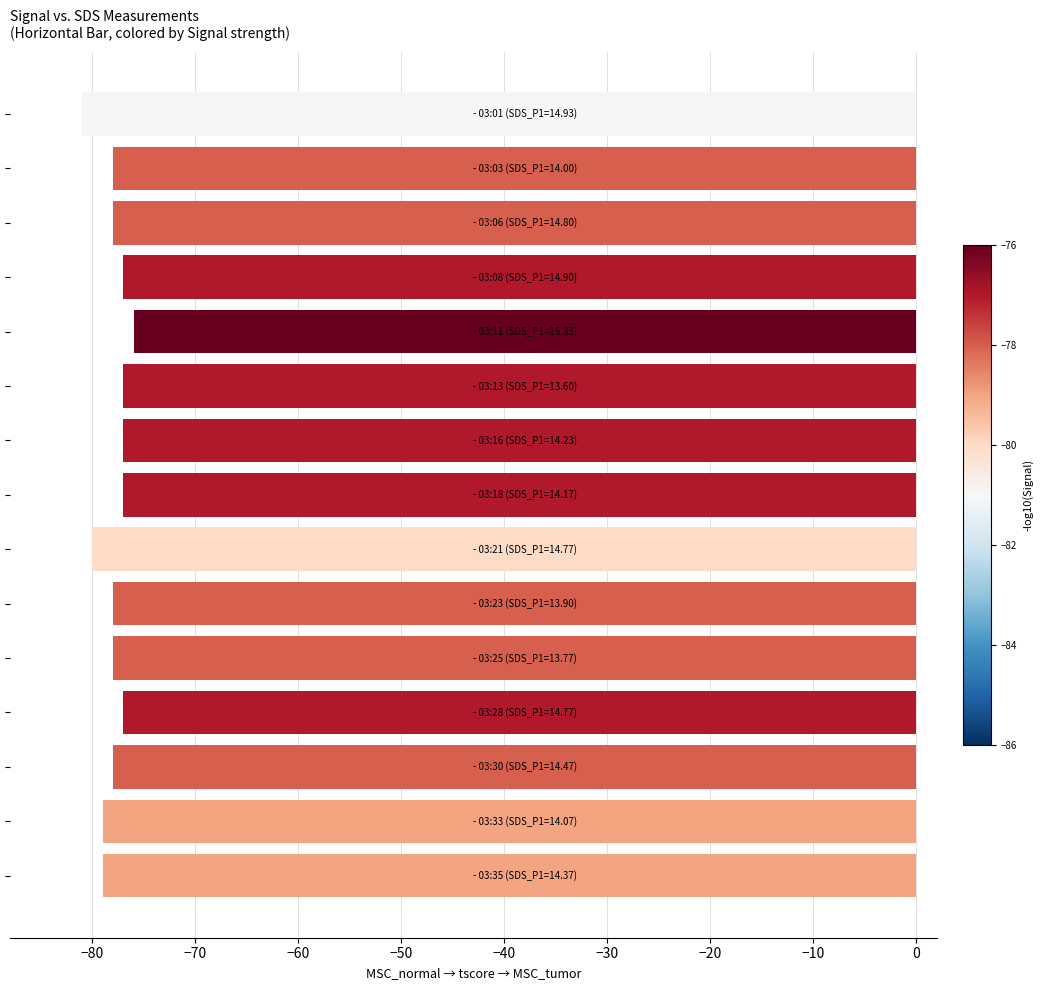

What is the average value?

-78